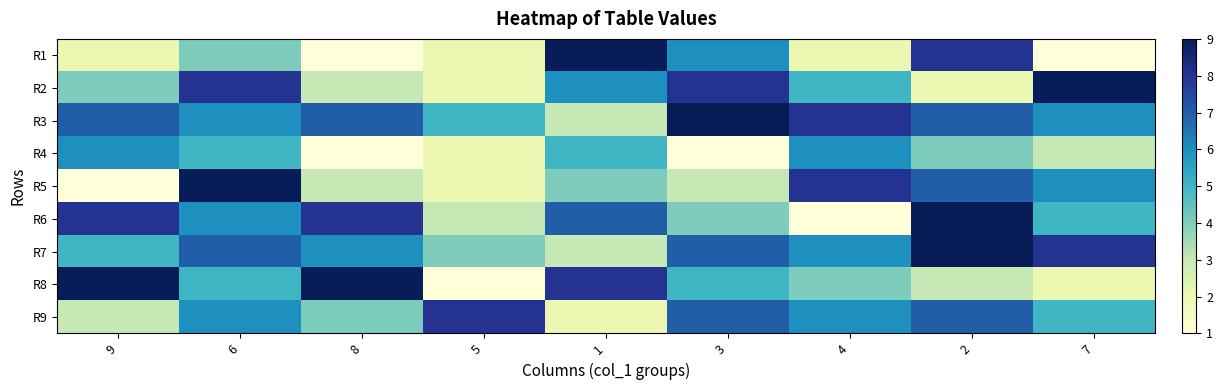

List the series in order of their peak value, highest first.

R1, R2, R3, R5, R6, R7, R8, R9, R4